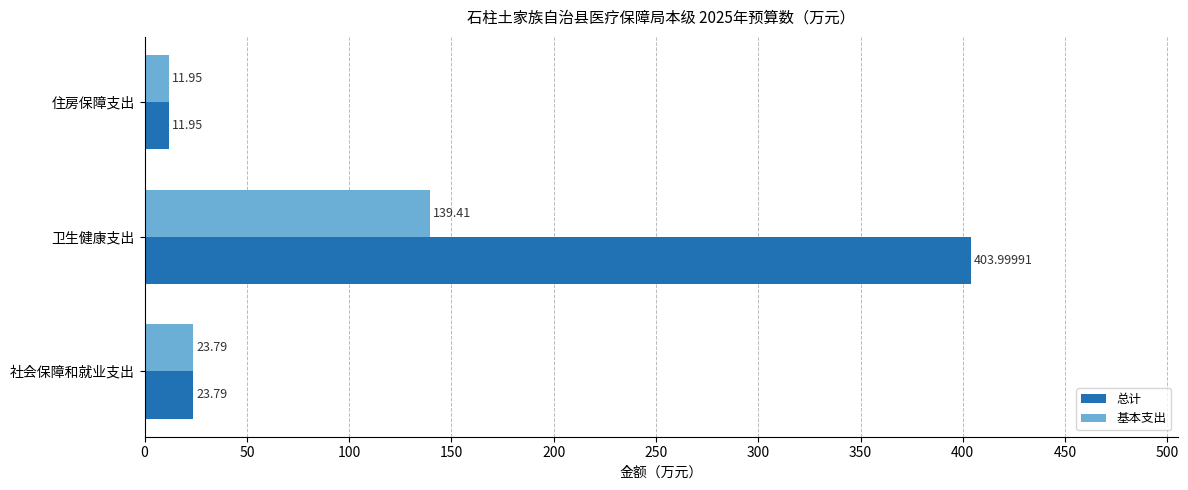

Which series has the widest spread of values?

总计